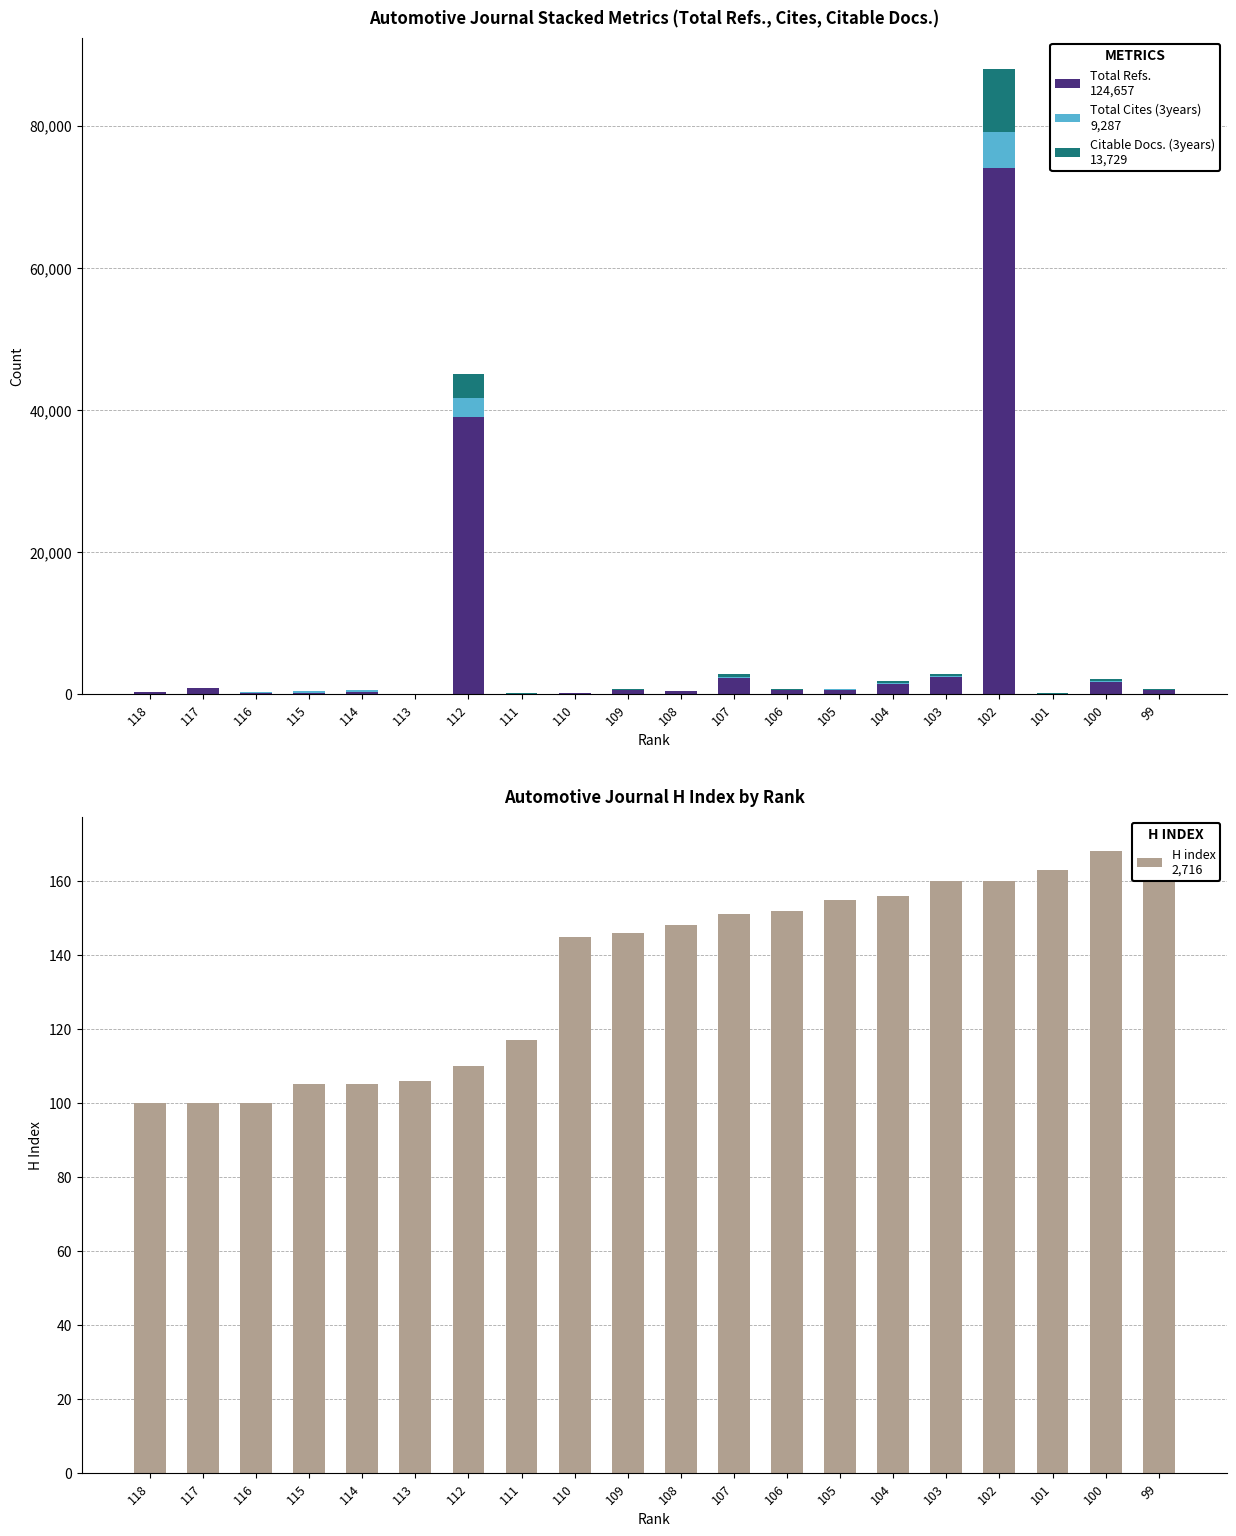

What is the value of the Total Refs. bar at the 1st from the left?

263